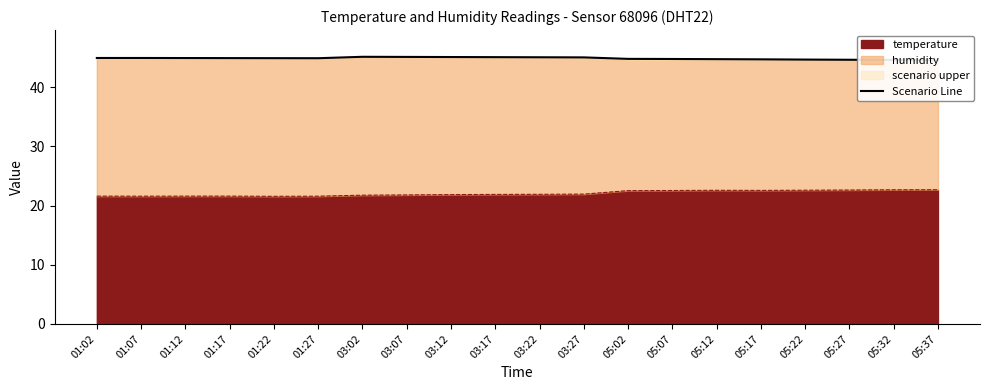

What is the label of the 7th point from the right?

05:07